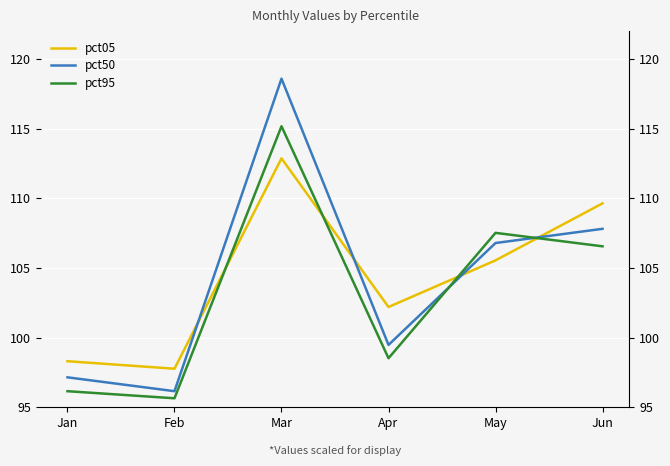

True or false: pct95 has a value of 98.5 at Apr.

True